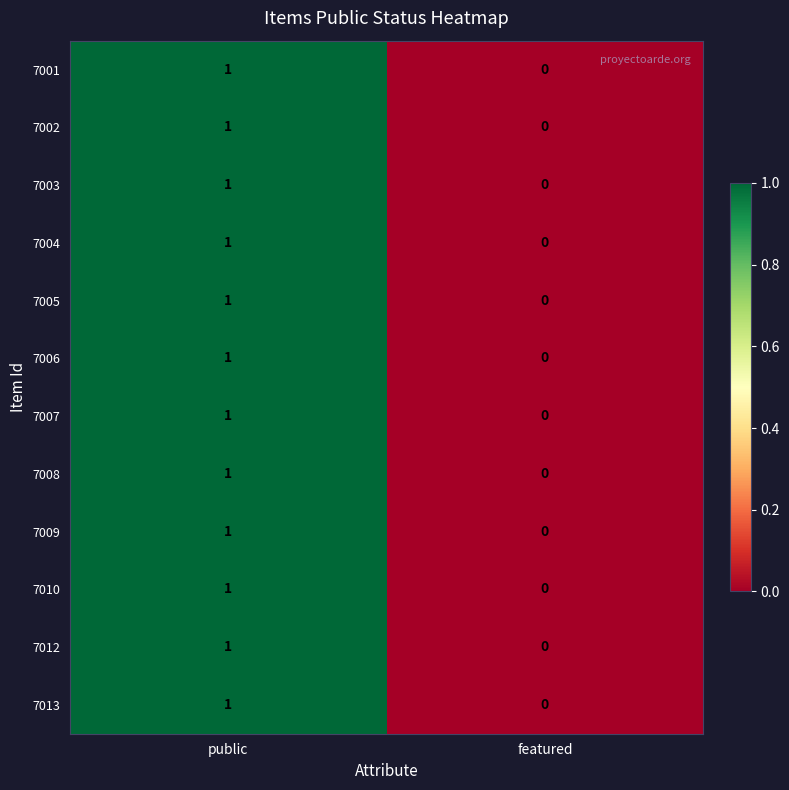

How many categories are shown in the chart?

2